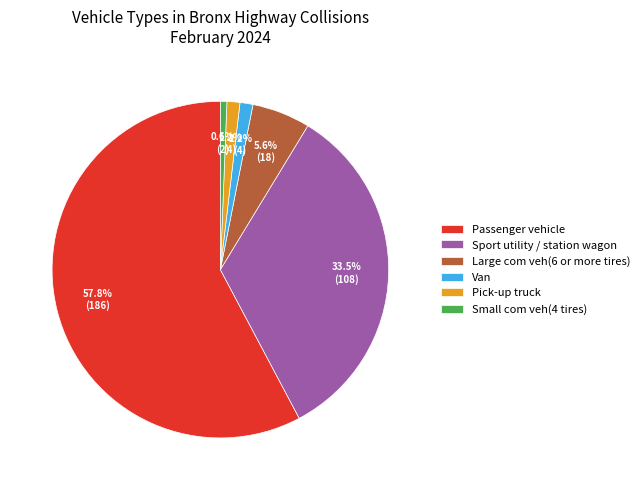

To the nearest percent, what percentage of the pie is Passenger vehicle?

58%